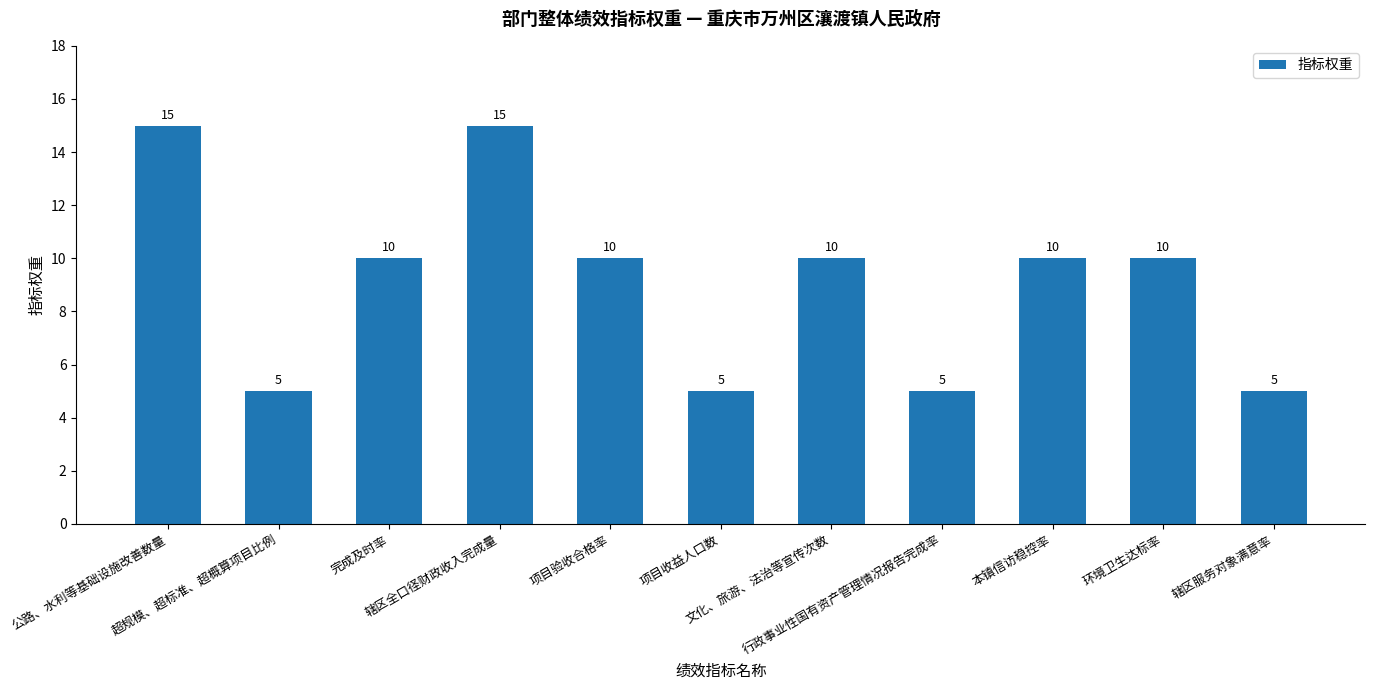

What is the ratio of the value at 公路、水利等基础设施改善数量 to the value at 辖区全口径财政收入完成量?

1.0